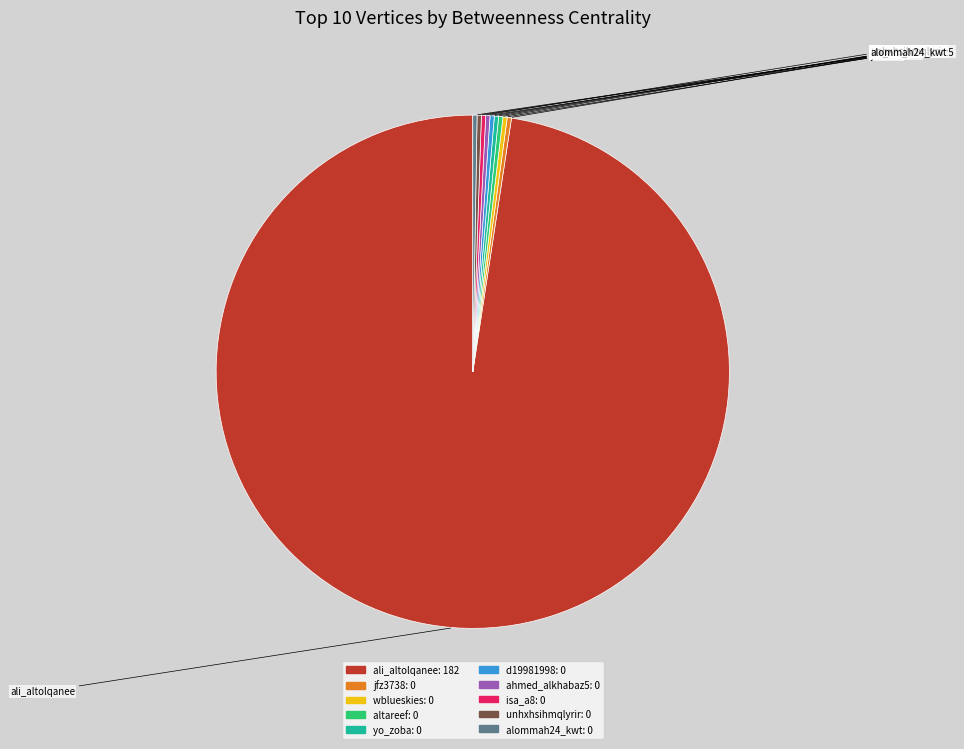

Which slice is the largest?

ali_altolqanee